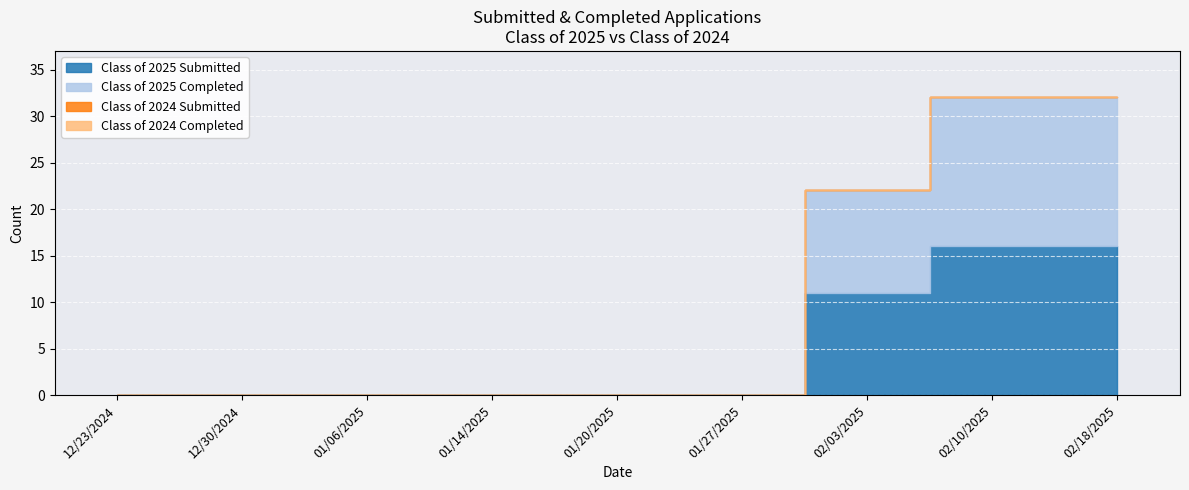

Reading left to right, what are all the values shown in this chart?

Class of 2025 Submitted: 12/23/2024=0	12/30/2024=0	01/06/2025=0	01/14/2025=0	01/20/2025=0	01/27/2025=0	02/03/2025=11	02/10/2025=16	02/18/2025=16
Class of 2025 Completed: 12/23/2024=0	12/30/2024=0	01/06/2025=0	01/14/2025=0	01/20/2025=0	01/27/2025=0	02/03/2025=11	02/10/2025=16	02/18/2025=16
Class of 2024 Submitted: 12/23/2024=0	12/30/2024=0	01/06/2025=0	01/14/2025=0	01/20/2025=0	01/27/2025=0	02/03/2025=0	02/10/2025=0	02/18/2025=0
Class of 2024 Completed: 12/23/2024=0	12/30/2024=0	01/06/2025=0	01/14/2025=0	01/20/2025=0	01/27/2025=0	02/03/2025=0	02/10/2025=0	02/18/2025=0